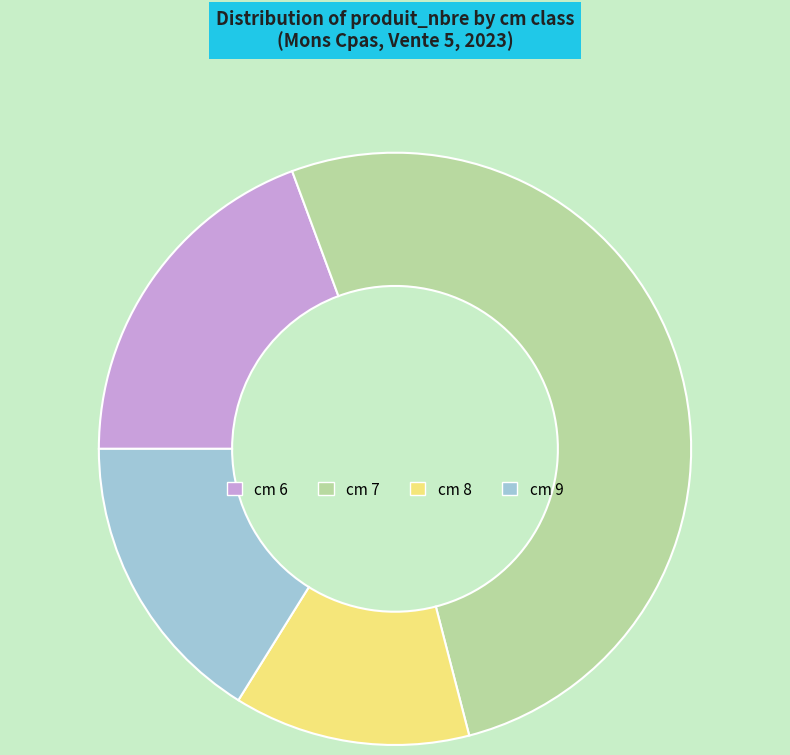

Which slice represents more than half of the pie?

cm 7